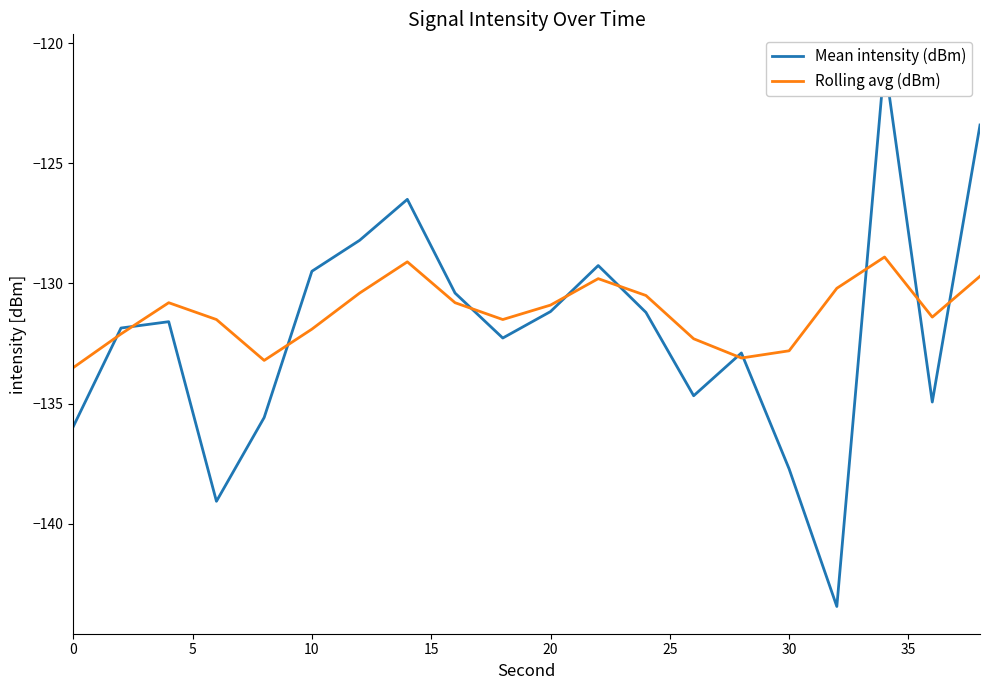

What is the spread (max minus min) of values at 0?

2.5